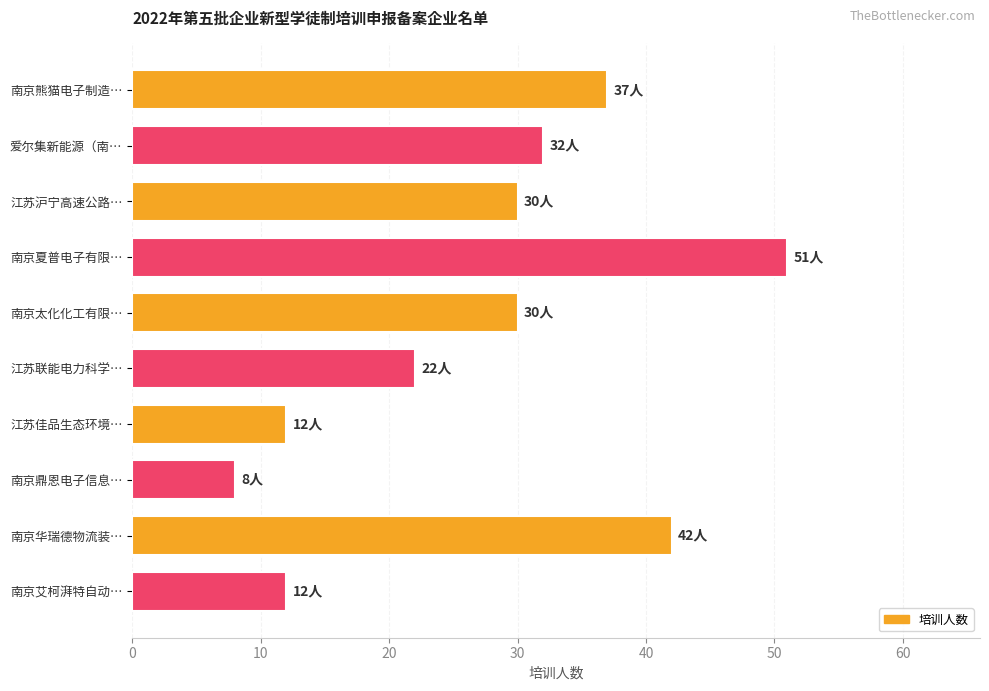

What is the sum of all values?

276